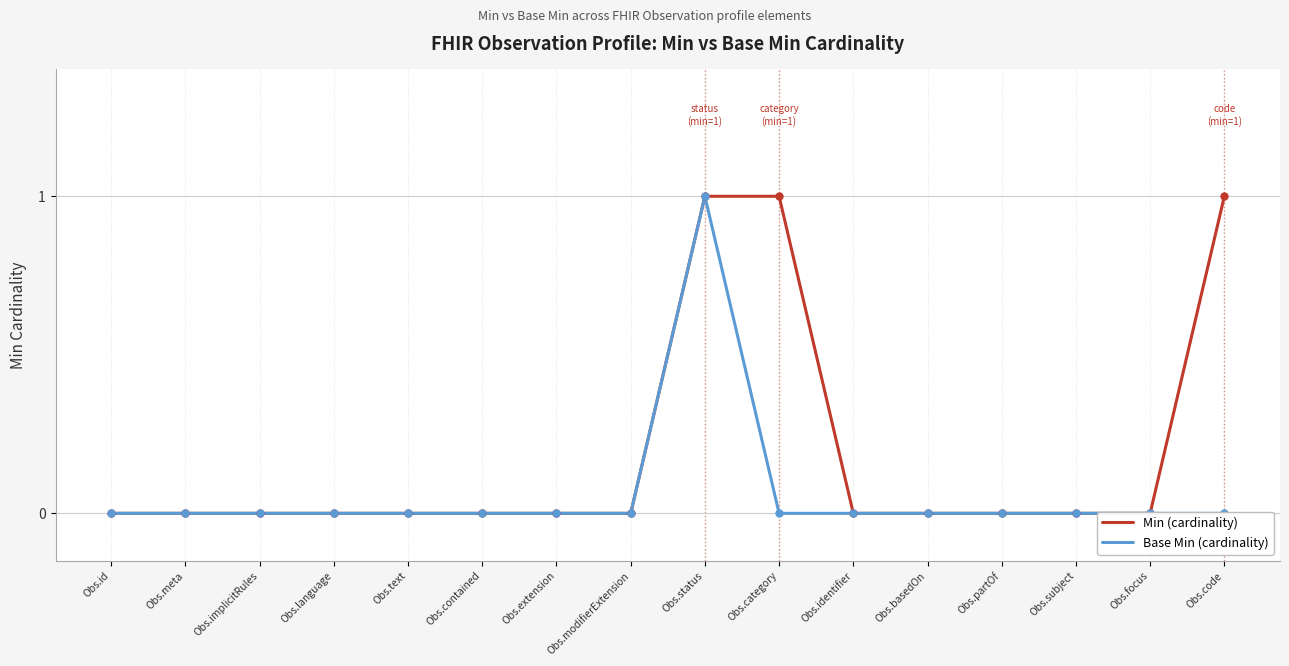

At which category does Base Min (cardinality) reach its first local peak?

Obs.status